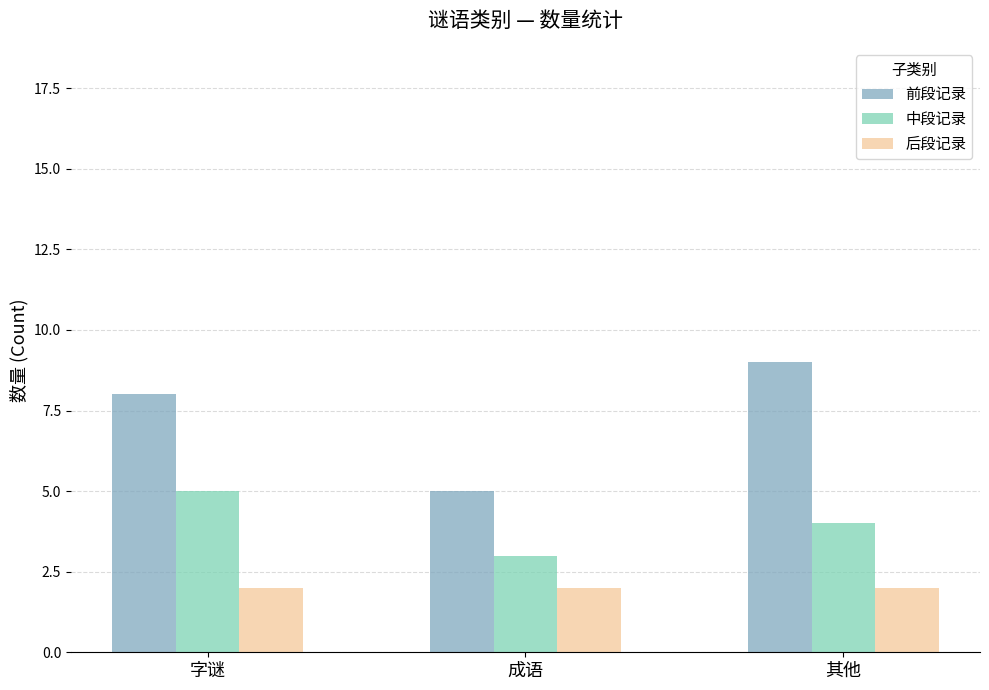

At 其他, list the series in order from smallest to largest.

后段记录, 中段记录, 前段记录